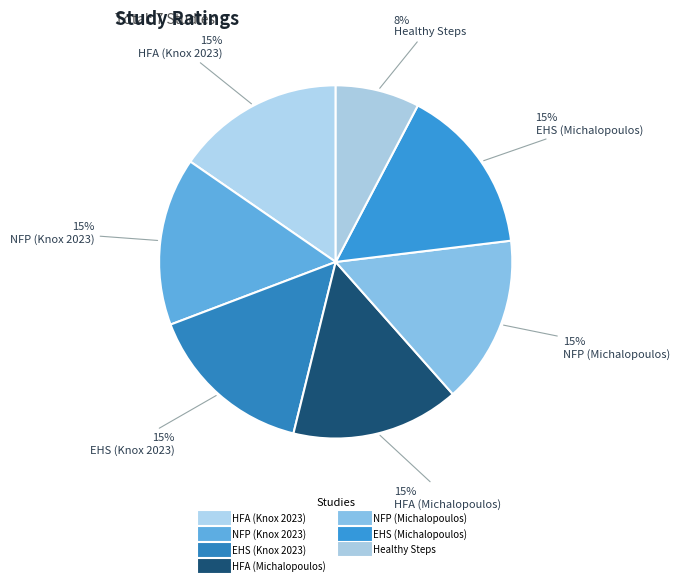

Which slice is the smallest?

Healthy Steps